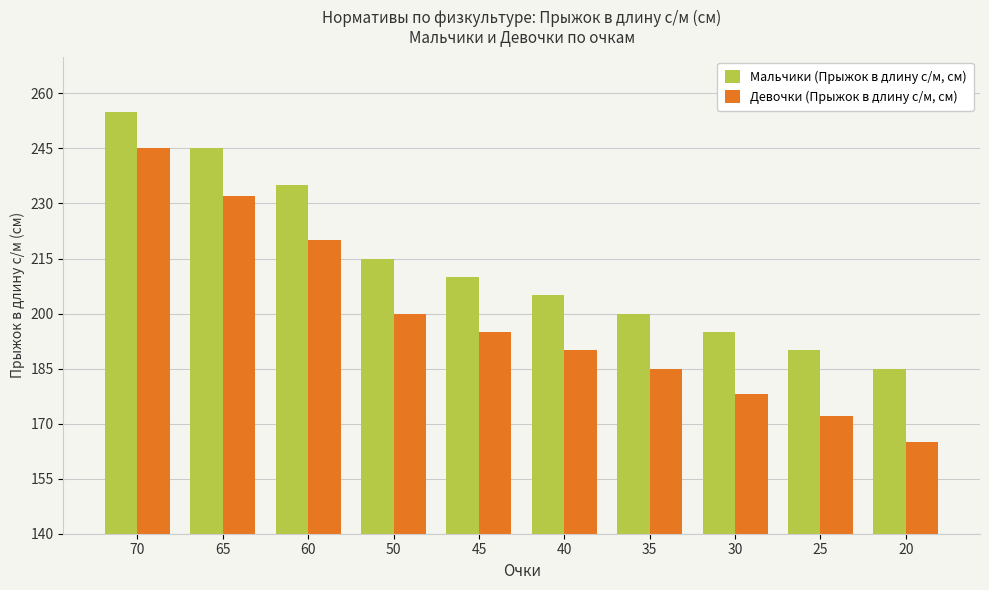

What is the minimum value for Мальчики (Прыжок в длину с/м, см)?

185